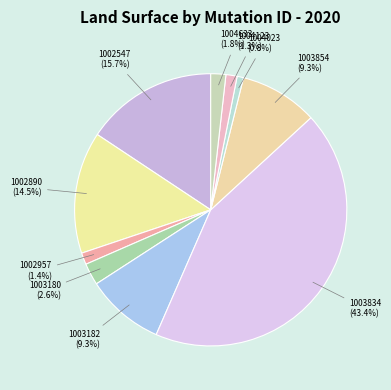

How many slices are in this pie chart?

10